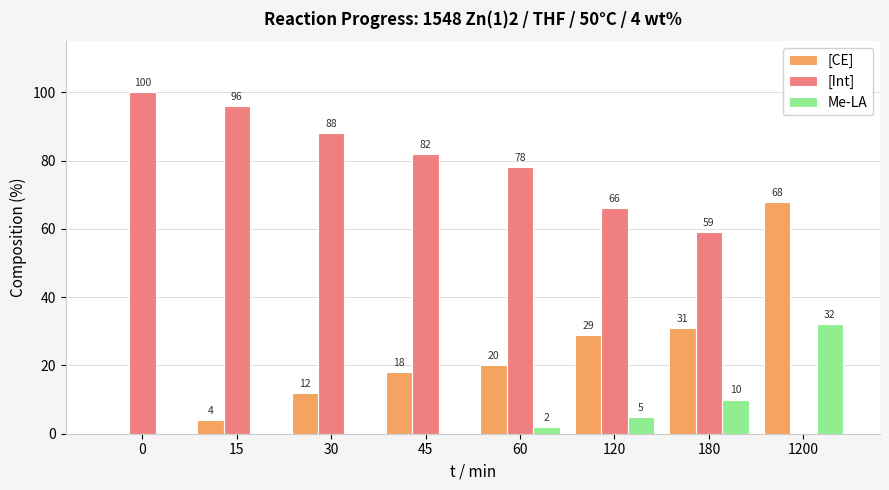

Where is [CE] nearest to the value 34?

180